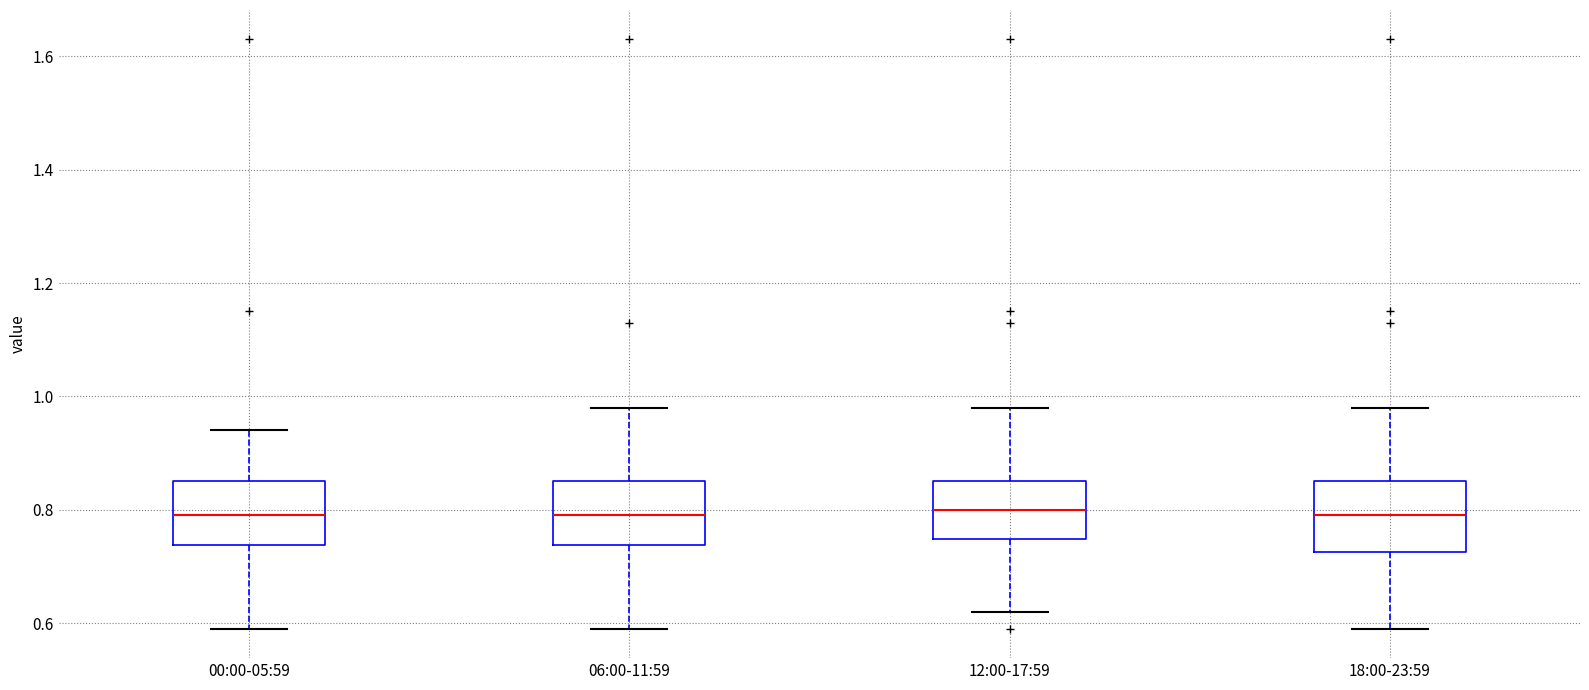

Reading left to right, read every box against the y-axis: the position of its median line, the range the box covers, and the ends of its whiskers. The values are not printed on the chart, so give them approximately, as read against the axis.

00:00-05:59: median 0.80, box 0.74 to 0.86, whiskers 0.60 to 0.94
06:00-11:59: median 0.80, box 0.74 to 0.86, whiskers 0.60 to 0.98
12:00-17:59: median 0.80, box 0.74 to 0.86, whiskers 0.62 to 0.98
18:00-23:59: median 0.80, box 0.72 to 0.86, whiskers 0.60 to 0.98